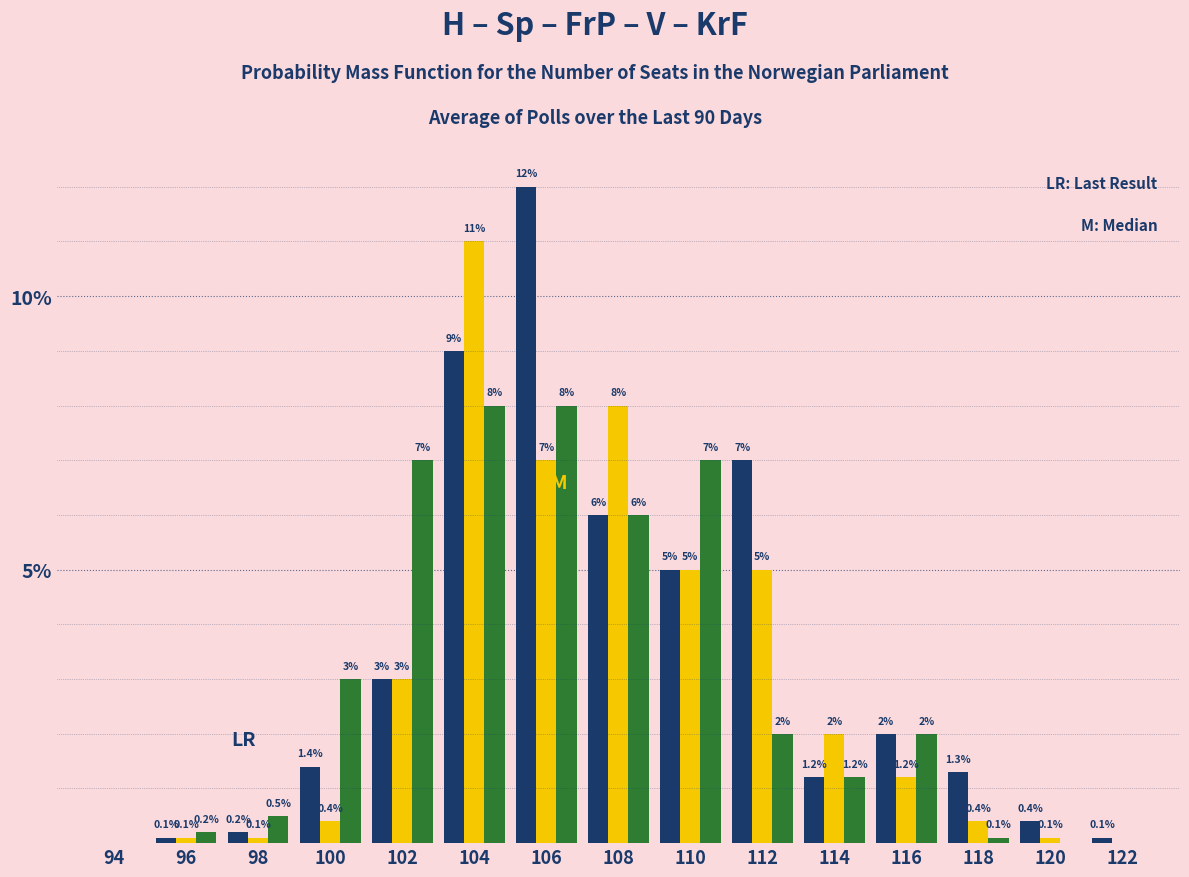

At which category is the sum across all series the highest?

104